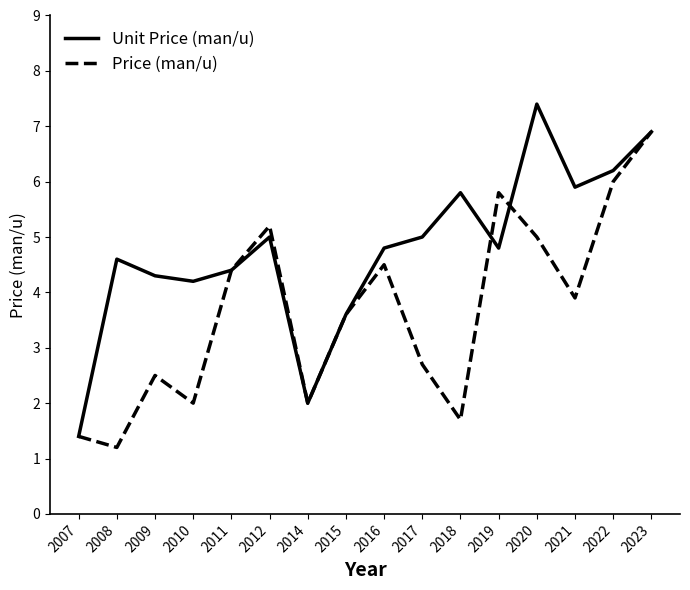

The value of Unit Price (man/u) at 2017 is 1.4. True or false?

False